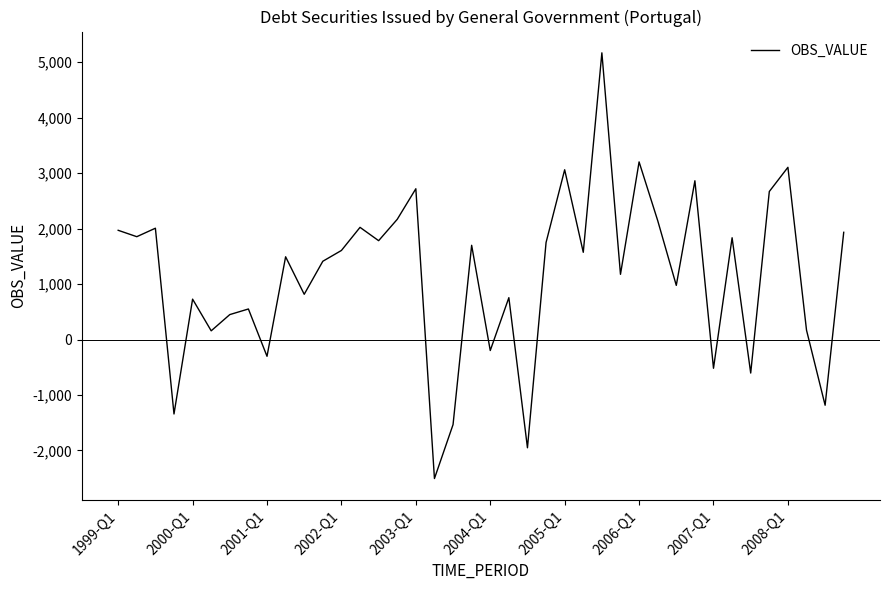

What is the maximum value shown in the chart?

5168.9